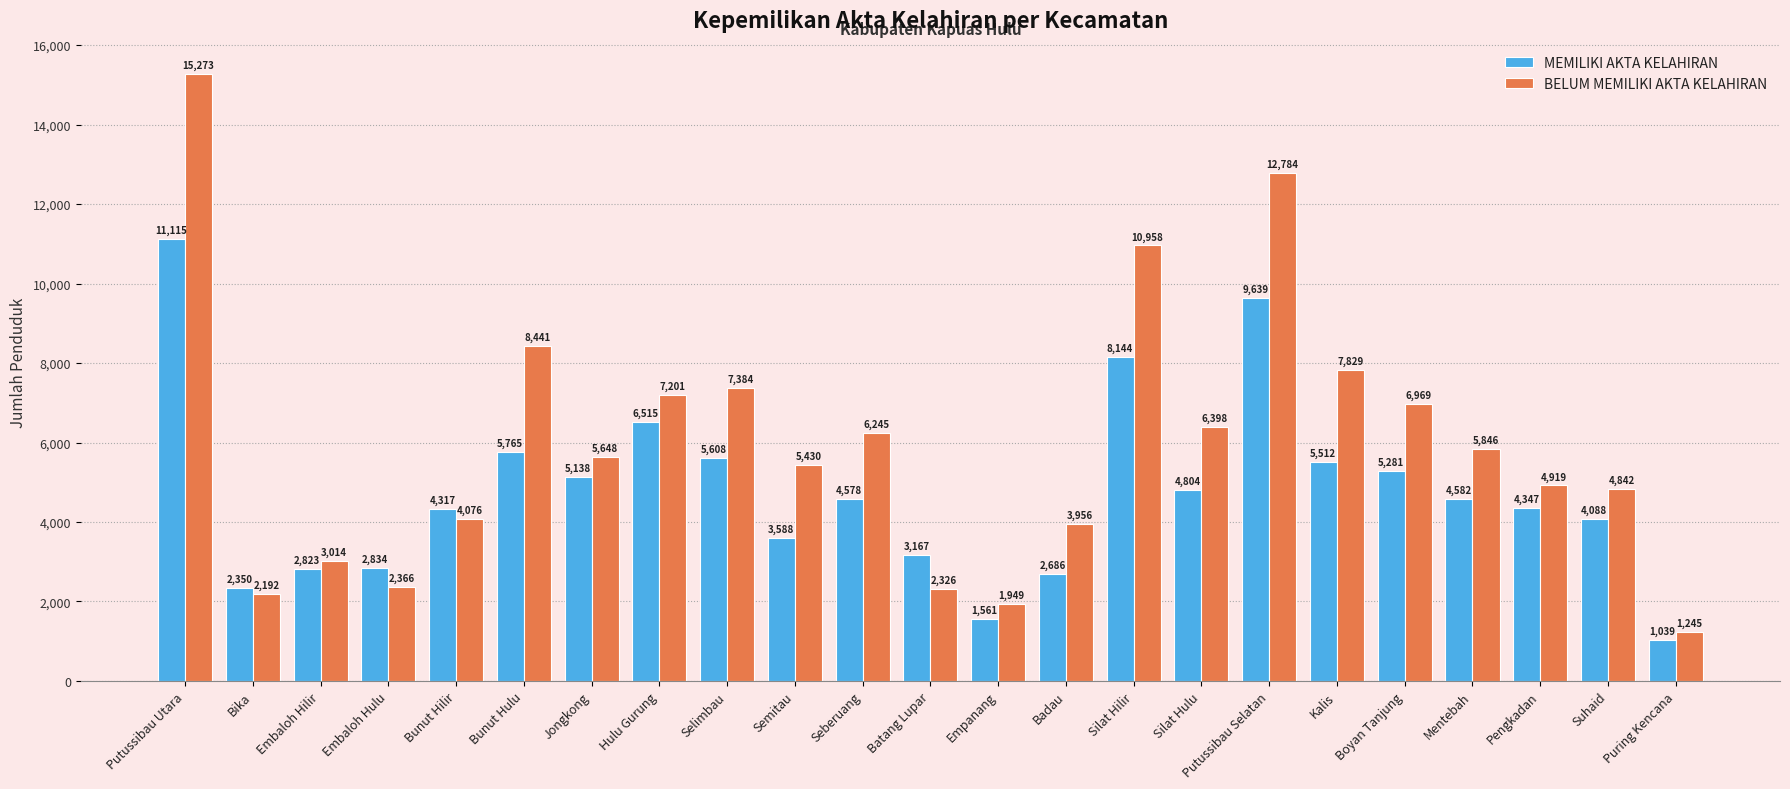

Does the chart contain any negative values?

No